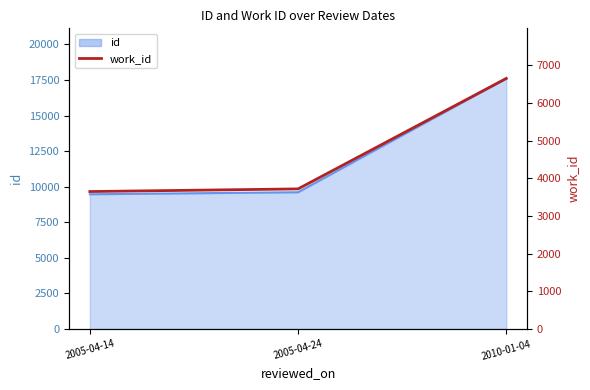

At which category does the chart reach its minimum across all series?

2005-04-14